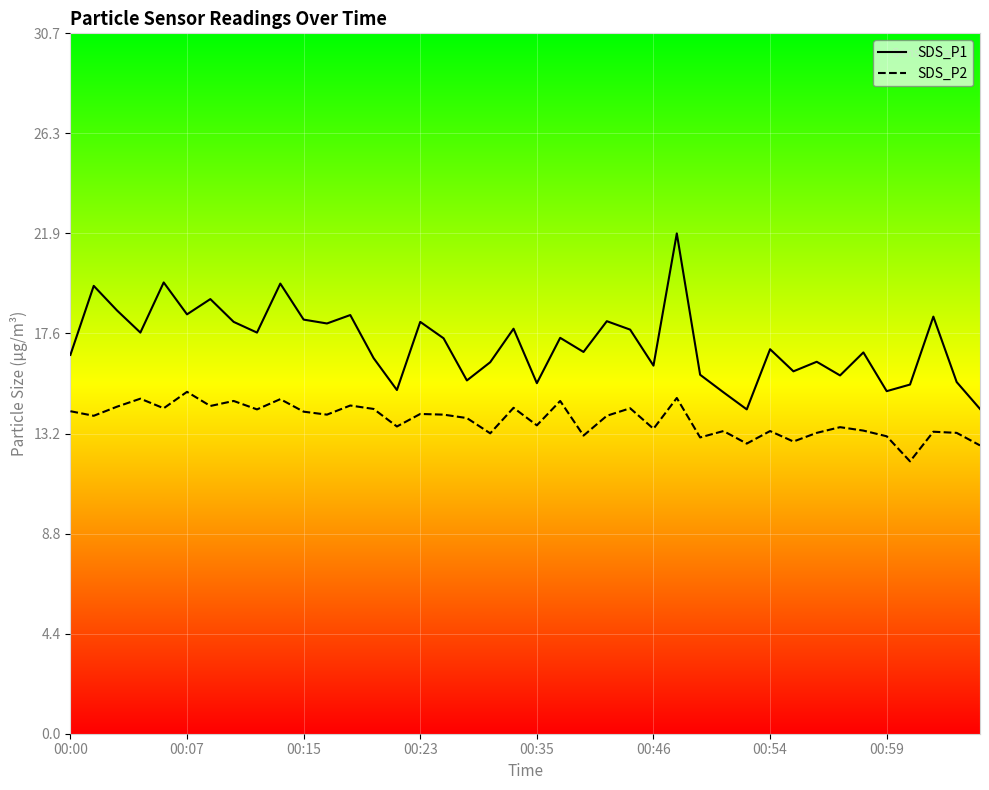

What is the minimum value for SDS_P2?

11.9